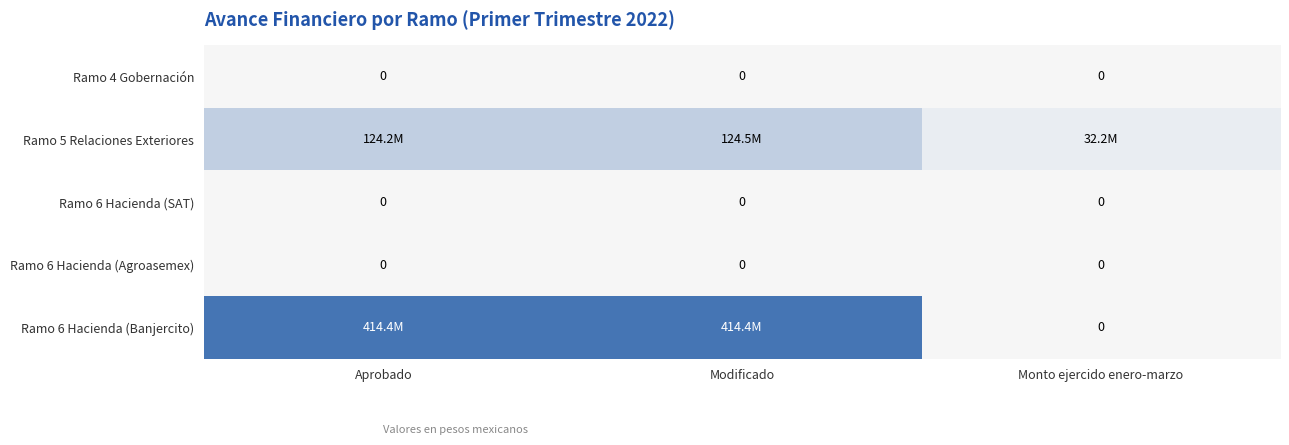

Is it true that Ramo 6 Hacienda (SAT) equals 0 at Modificado?

True